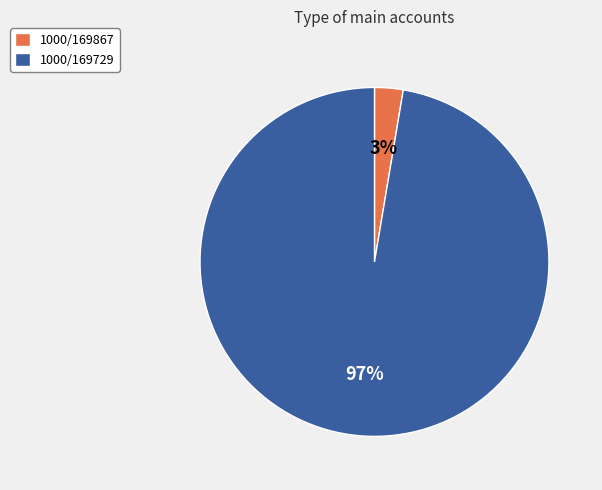

Does any single category account for the majority?

Yes